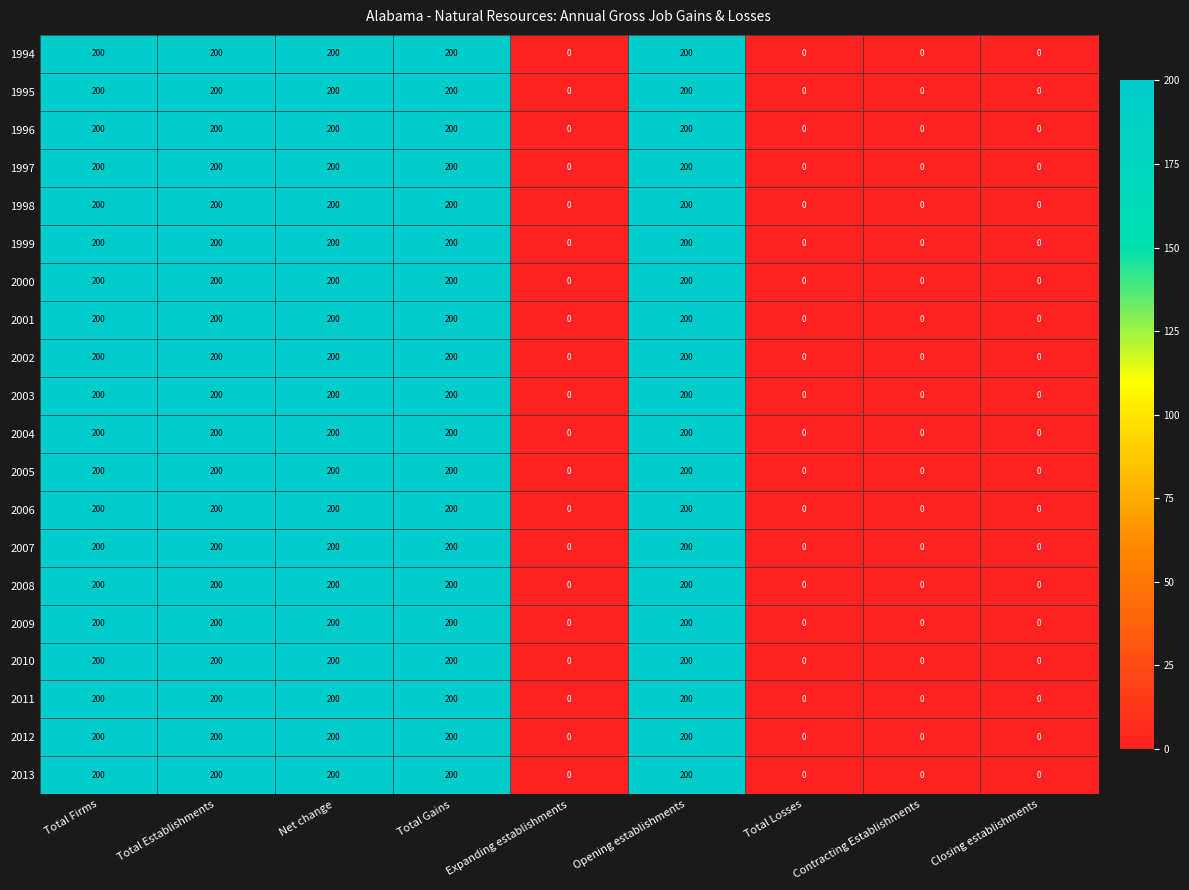

What is the average value of the 2005 series?

111